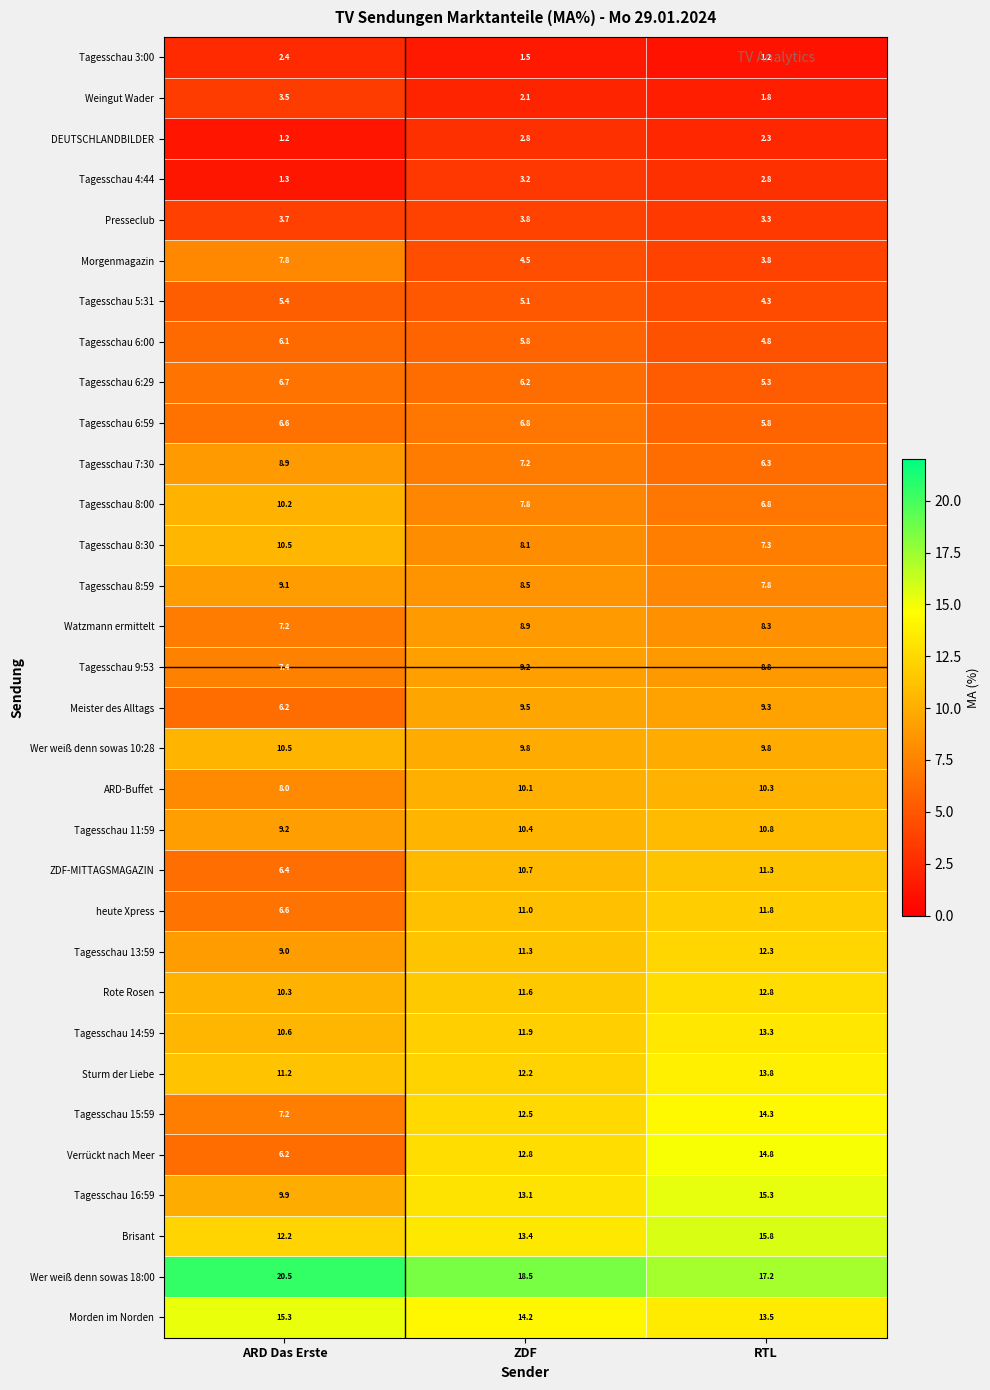

The value of Brisant at ARD Das Erste is 12.2. True or false?

True